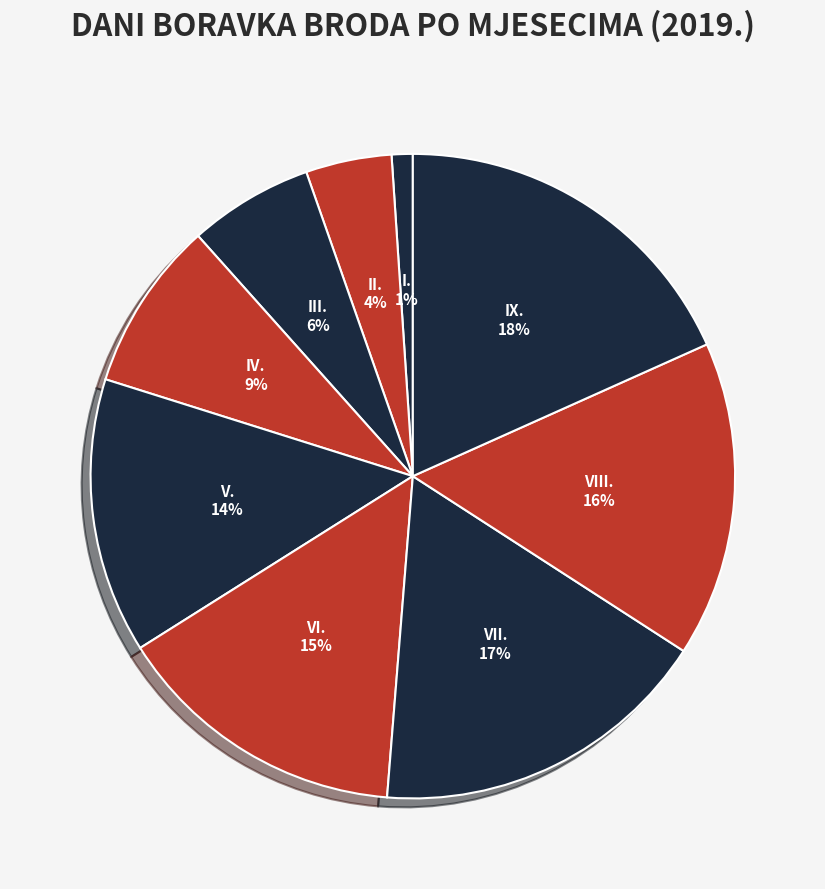

How many slices are in this pie chart?

9